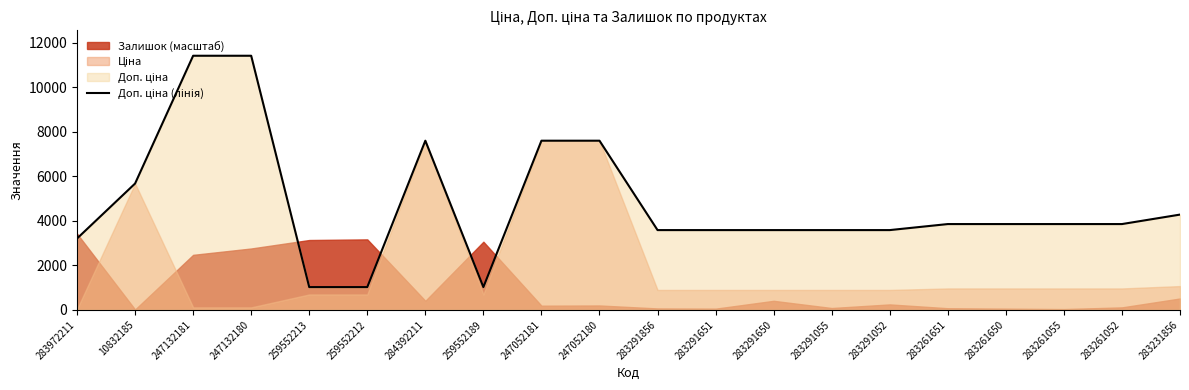

What is the label of the 9th point from the right?

283291651